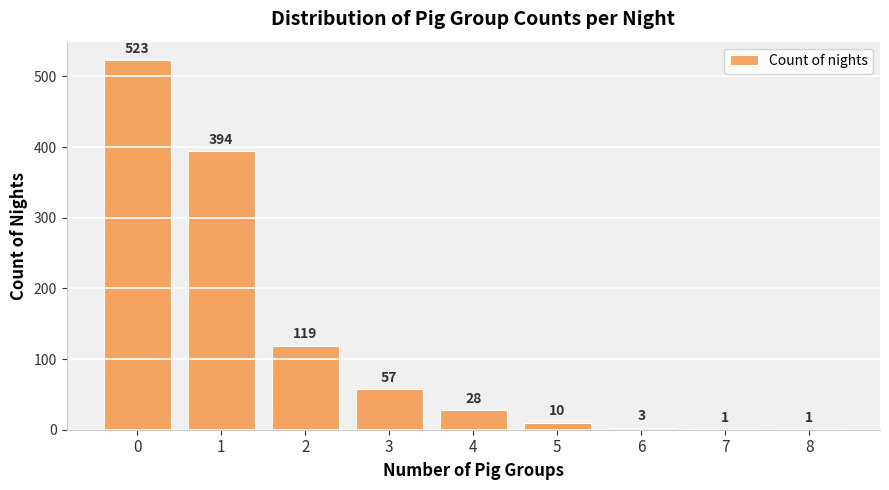

What value does the data have at 5?

10